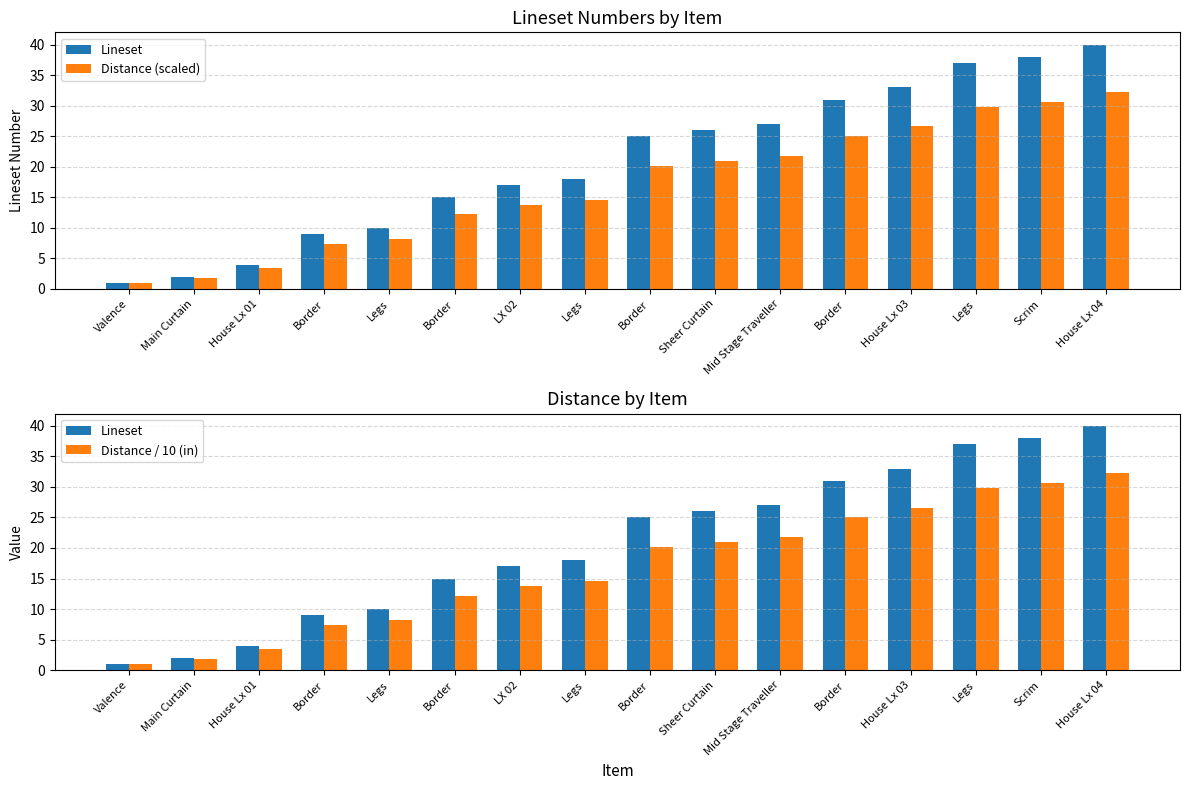

How many groups of bars are there?

16